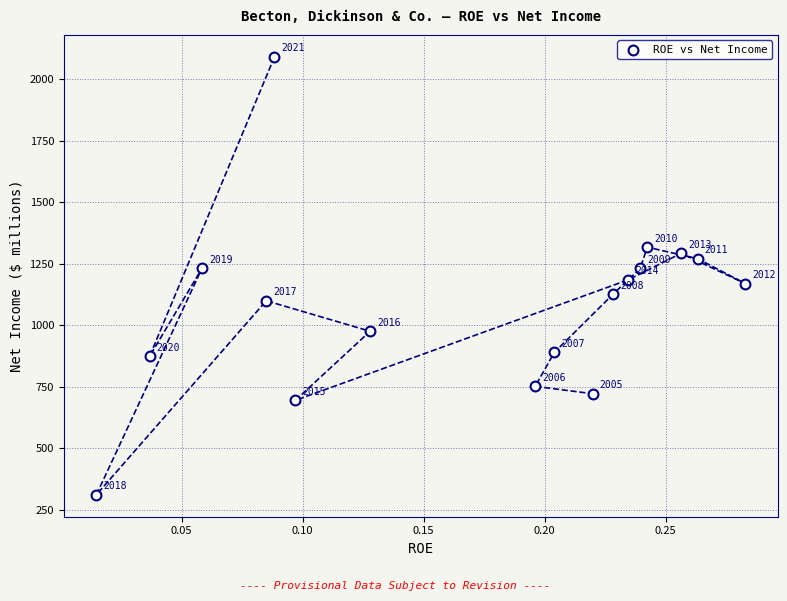

What Y value in the scatter plot is closest to 1201?

1185